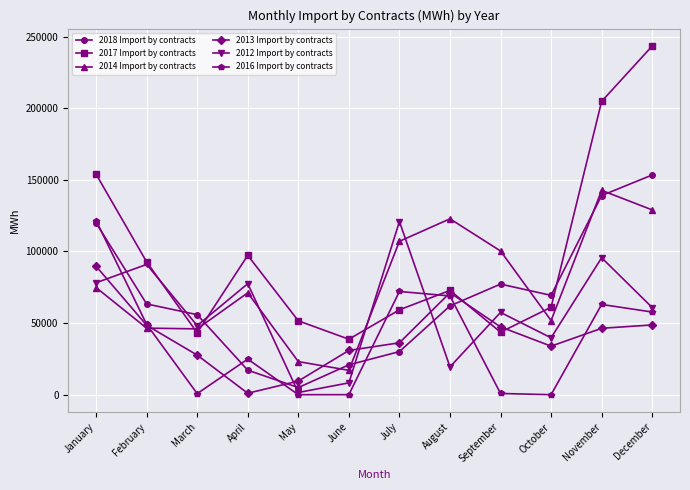

Which series has the largest range (max minus min)?

2017 Import by contracts